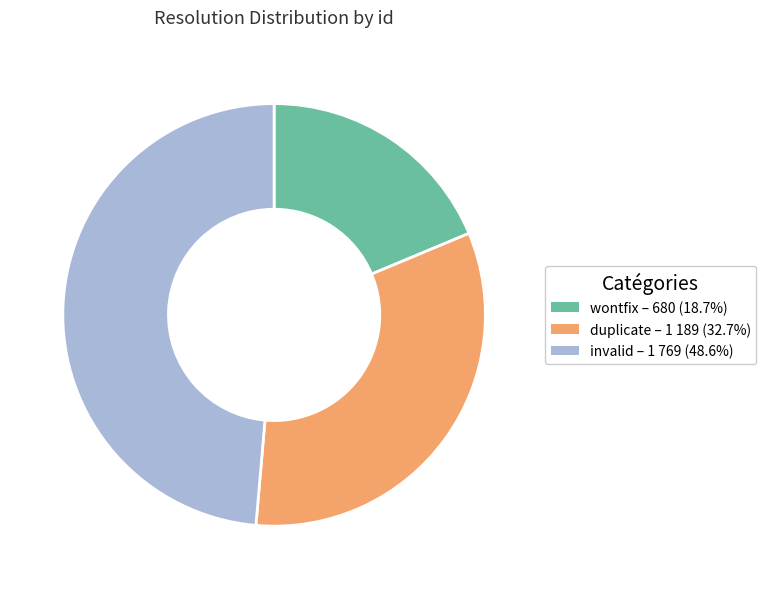

Rank the categories by value from highest to lowest.

invalid, duplicate, wontfix